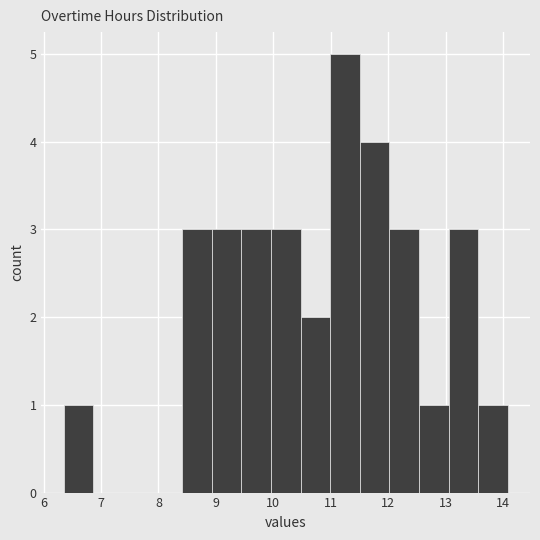

Which range on the x-axis has the tallest bar?

11.0 to 11.5